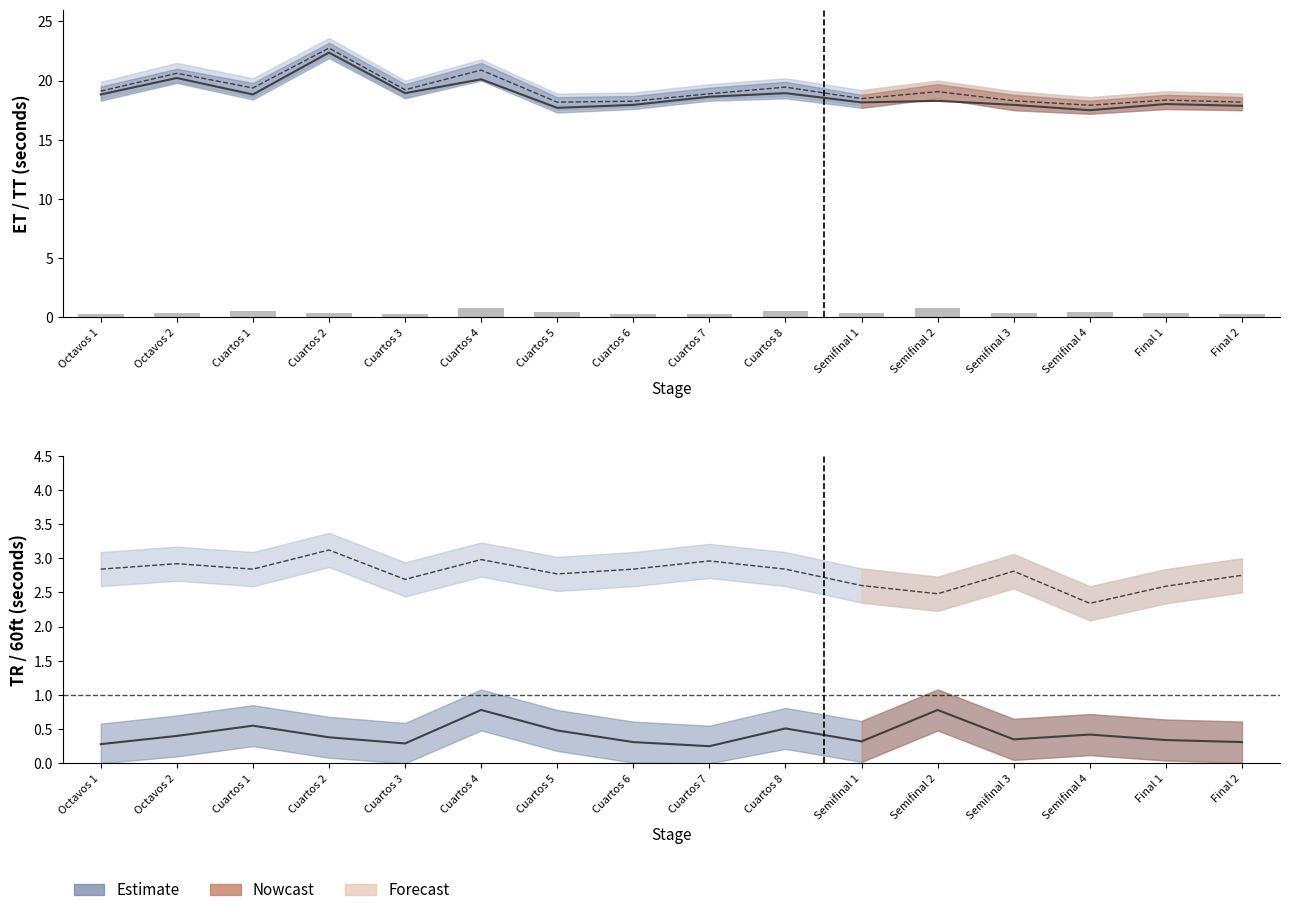

At which label does ET reach its peak?

Cuartos 2